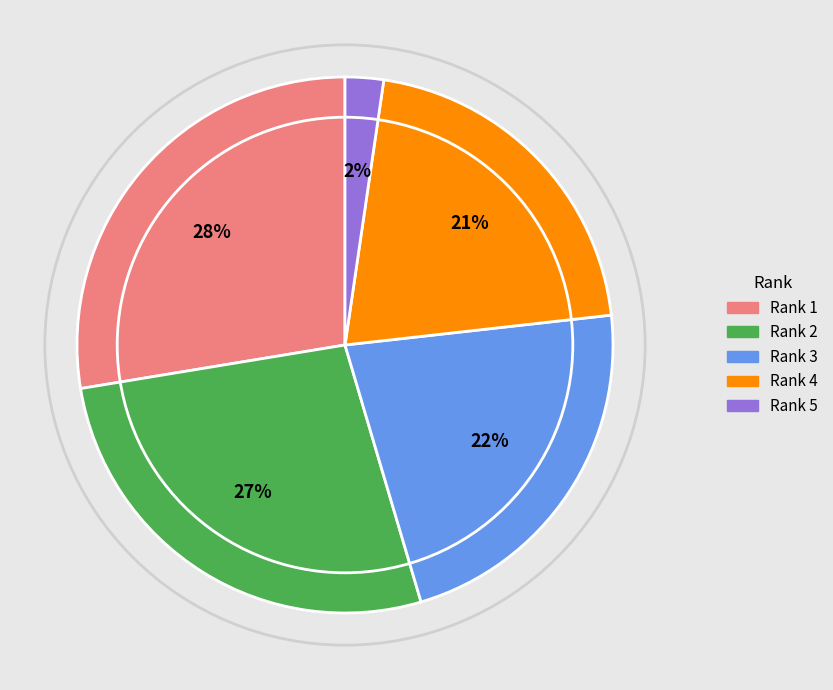

To the nearest percent, what is the average slice percentage?

20%